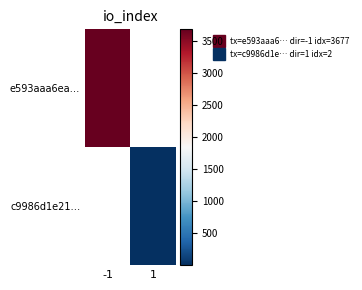

Is the value of c9986d1e21… at 1 greater than the value of e593aaa6ea… at 1?

No